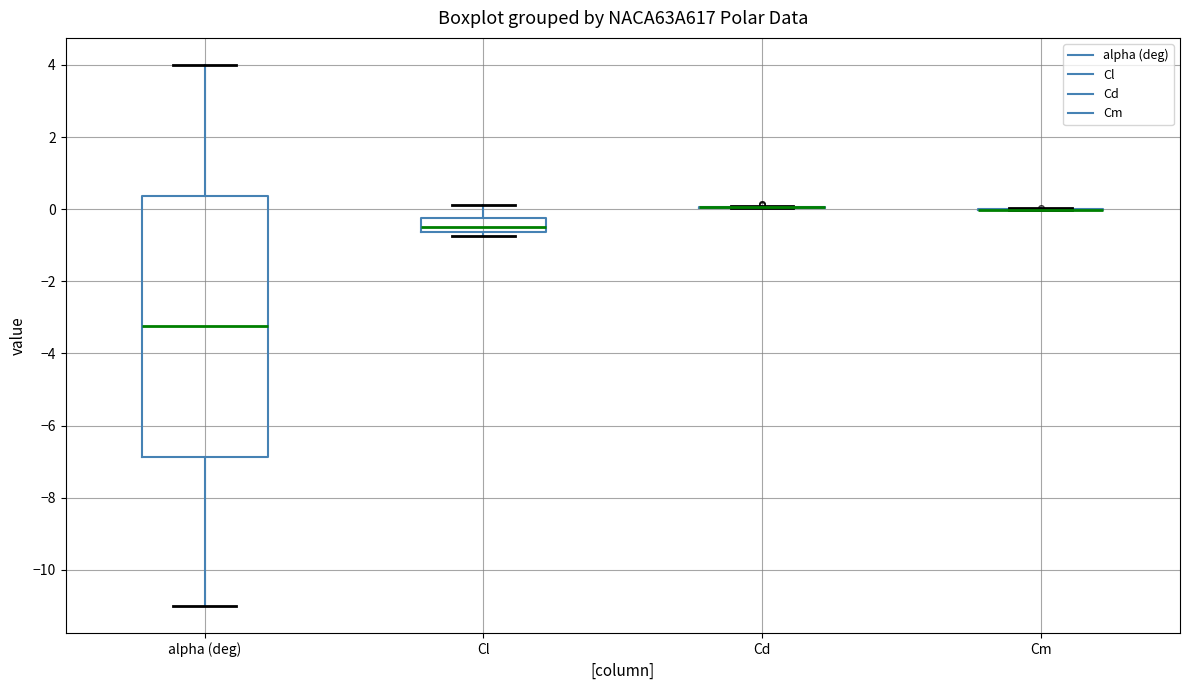

Reading left to right, transcribe this box plot: for each box, give where its median line is, the range the box spans, and where its two whiskers end, as read against the y-axis. The values are not printed on the chart, so give them approximately, as read against the axis.

alpha (deg): median -3.2, box -6.8 to 0.4, whiskers -11.0 to 4.0
Cl: median -0.6 (just above the box's lower edge), box -0.6 to -0.2, whiskers -0.8 to 0.2
Cd: box collapsed to a line at 0.0, whiskers 0.0 to 0.0
Cm: box collapsed to a line at 0.0, whiskers 0.0 to 0.0